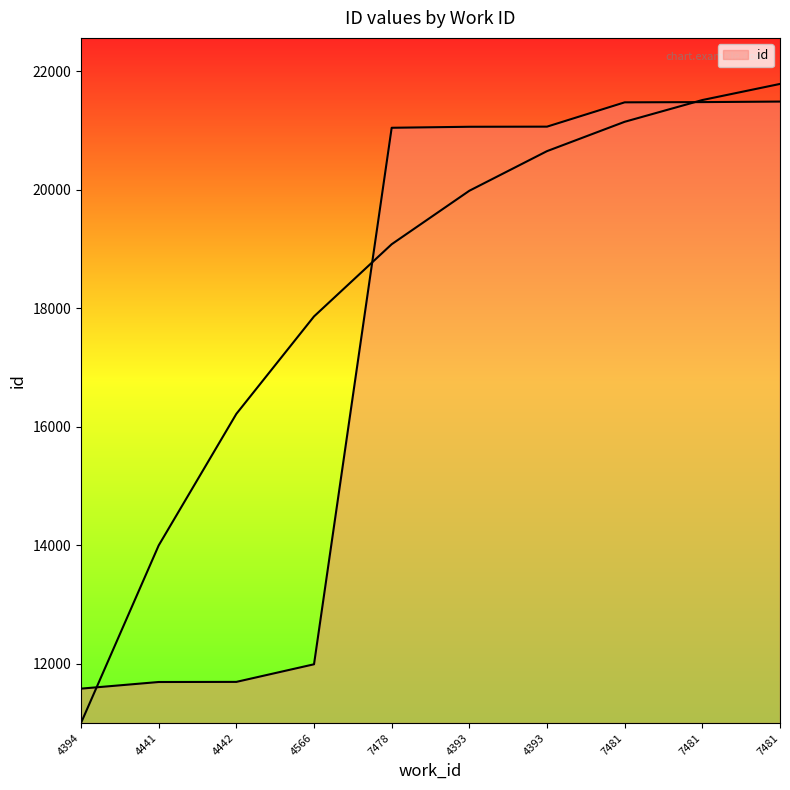

What is the change in value from 4393 to 4393?

+2